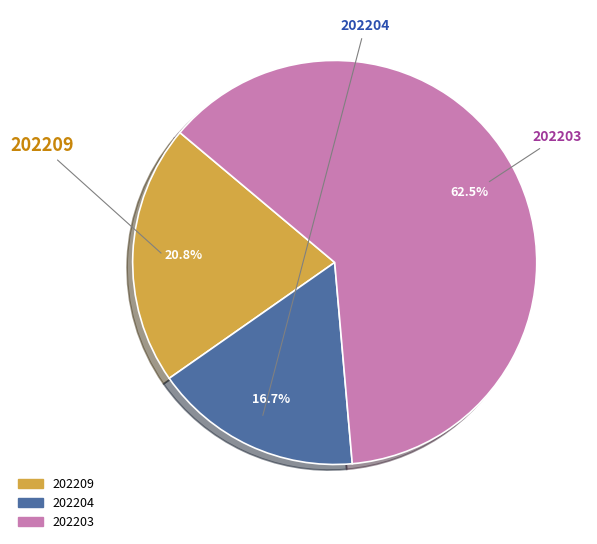

What percentage is the 202203 slice, to the nearest percent?

62%